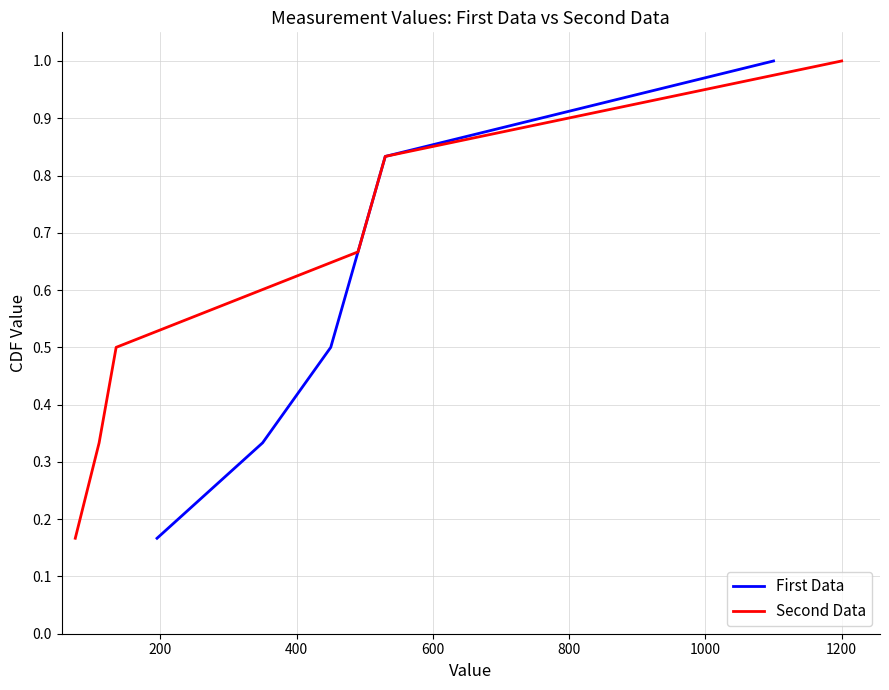

Rank the series by their maximum value, from lowest to highest.

First Data, Second Data